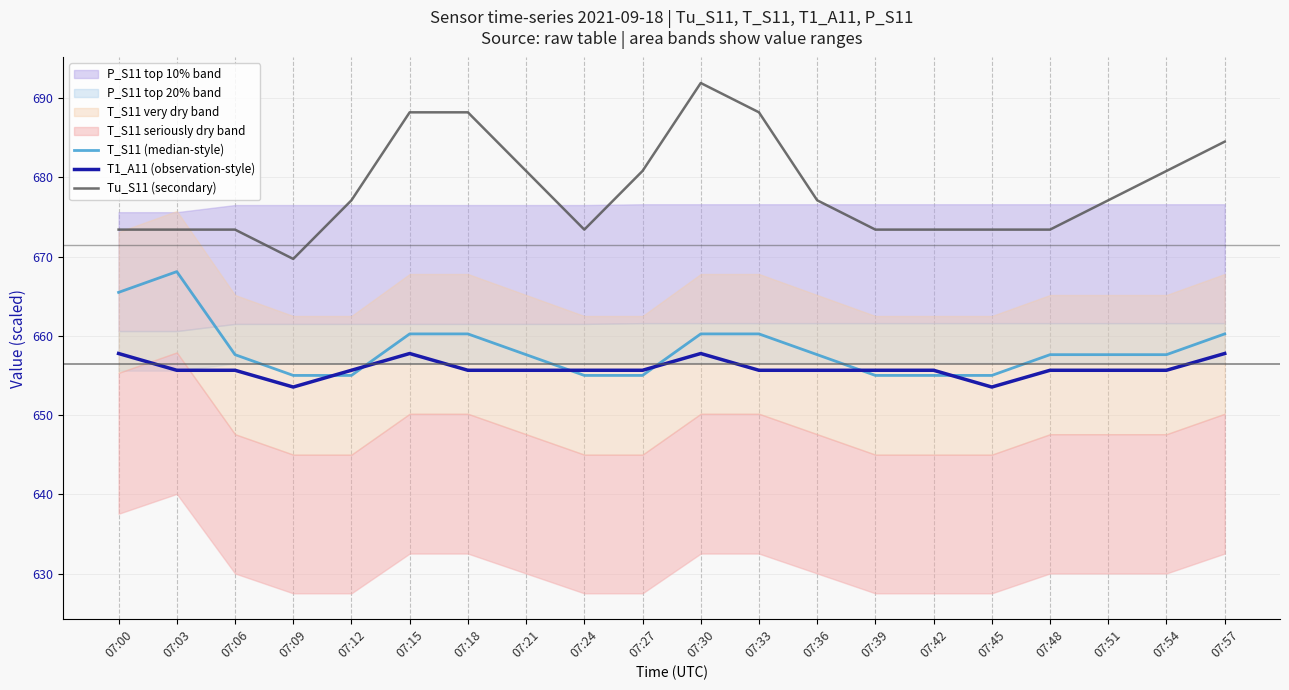

Is it true that T_S11 (median-style) equals 655.0 at 07:42?

True